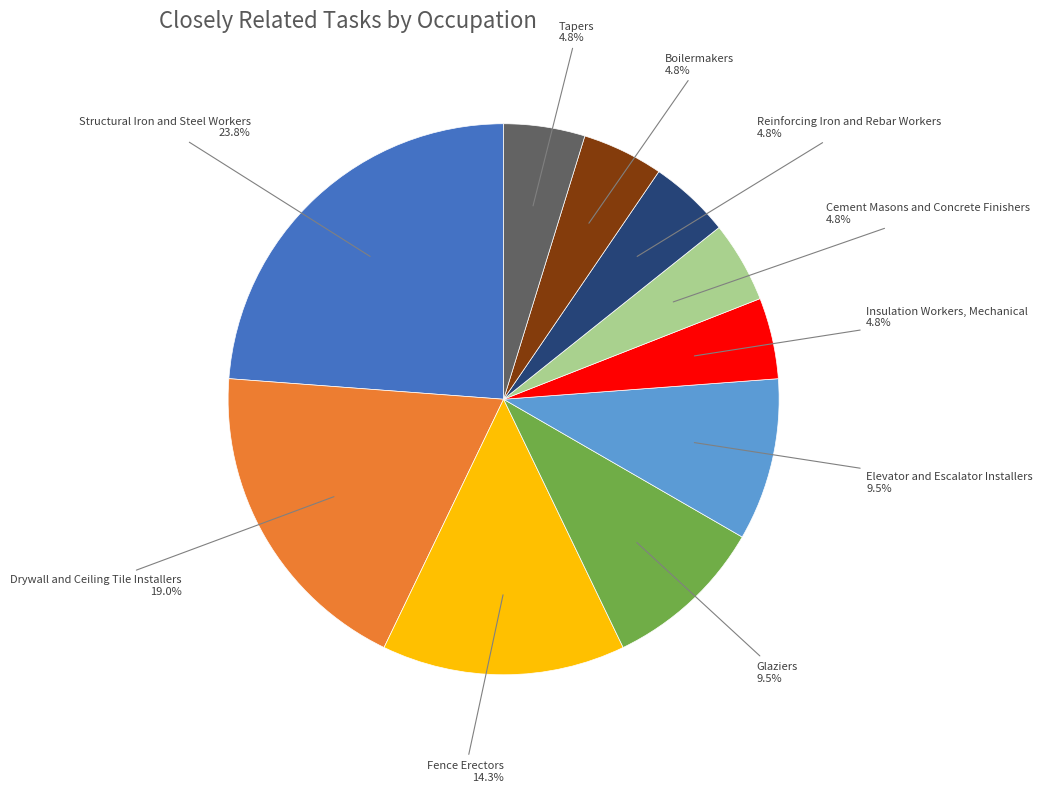

Is there any slice that represents more than half of the pie?

No